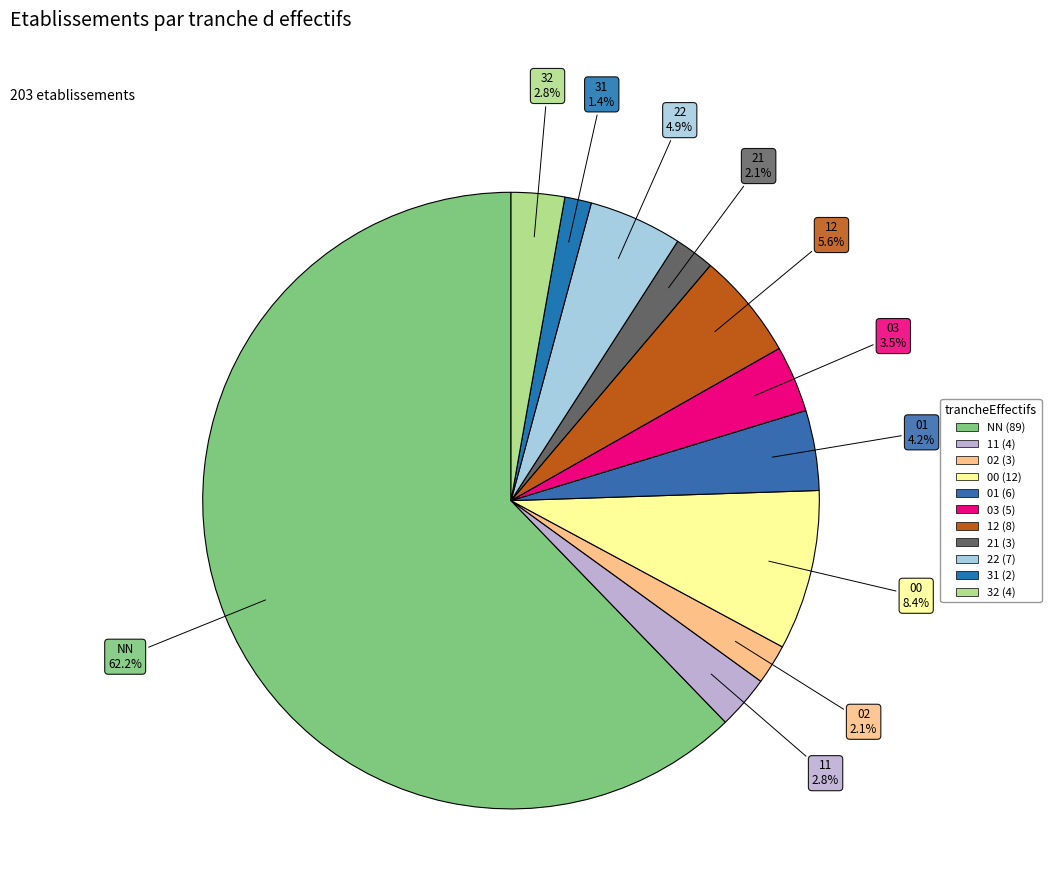

Which has a higher value, 22 or 32?

22